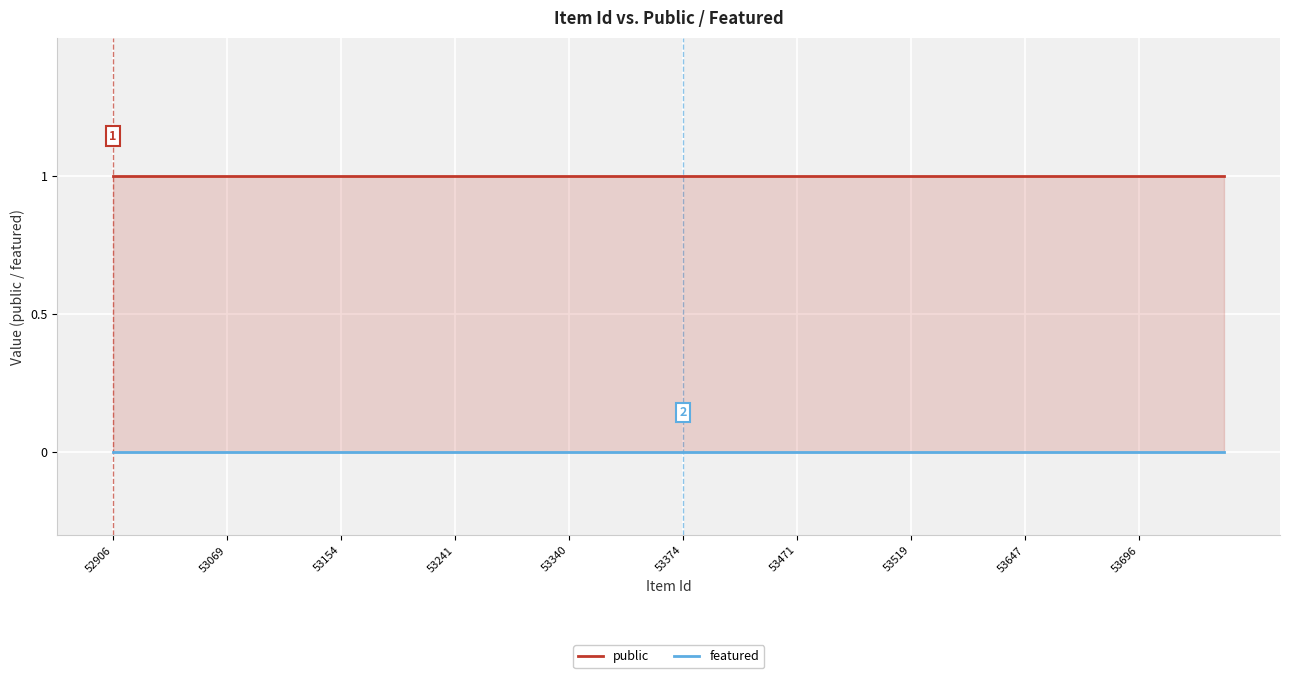

At how many categories does at least one series exceed 0?

40